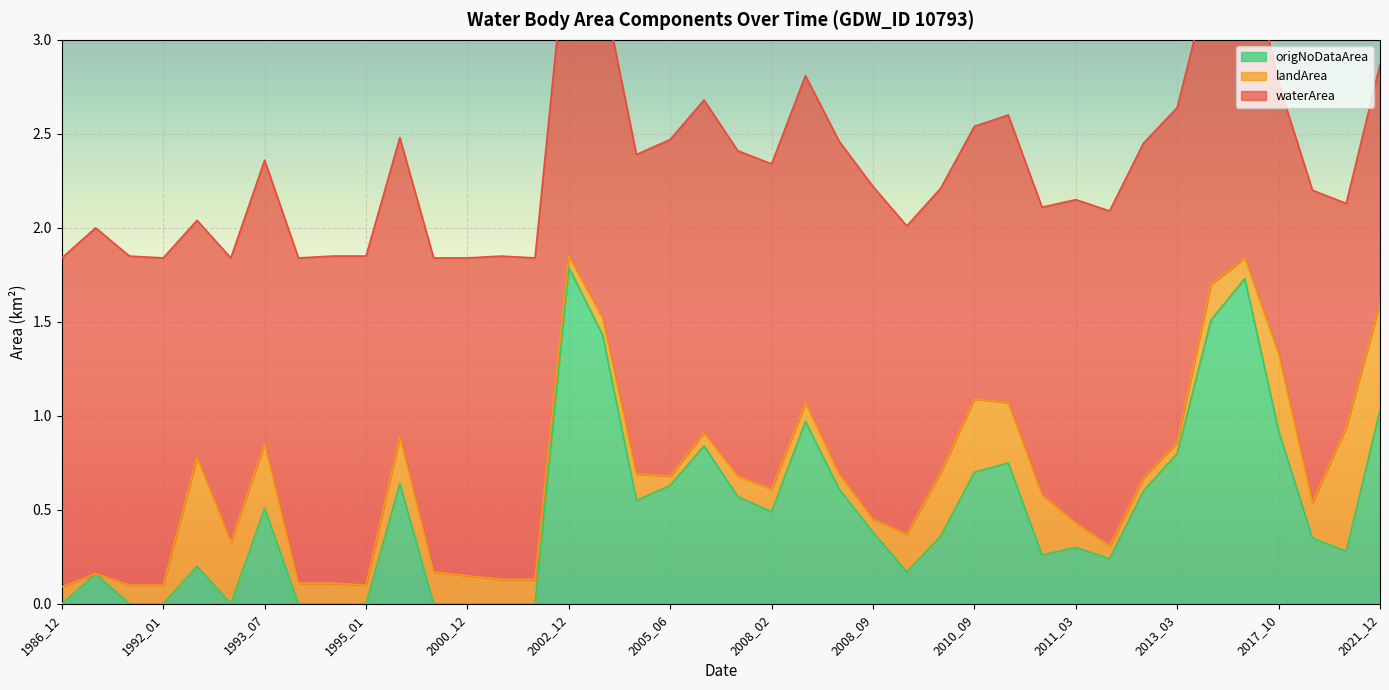

Which category has the lowest value across all series?

1990_07